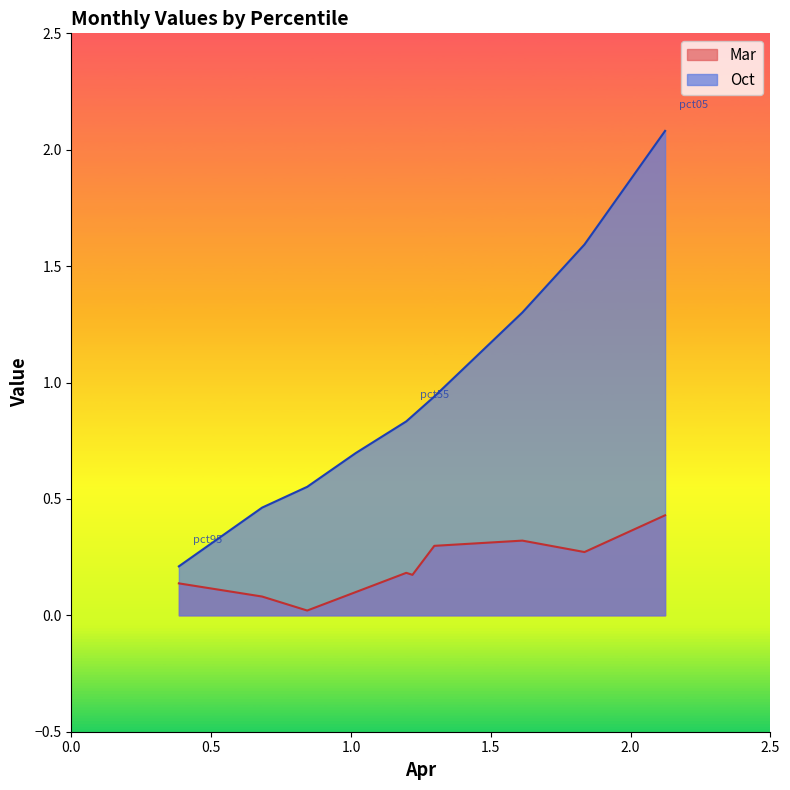

What is the highest value of the Mar series?

0.4